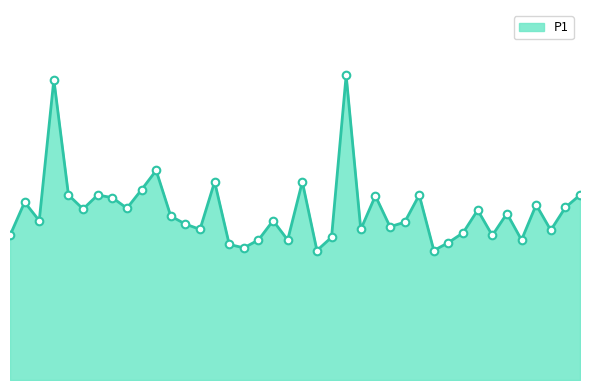

Is this an area chart (filled region under the line)?

Yes